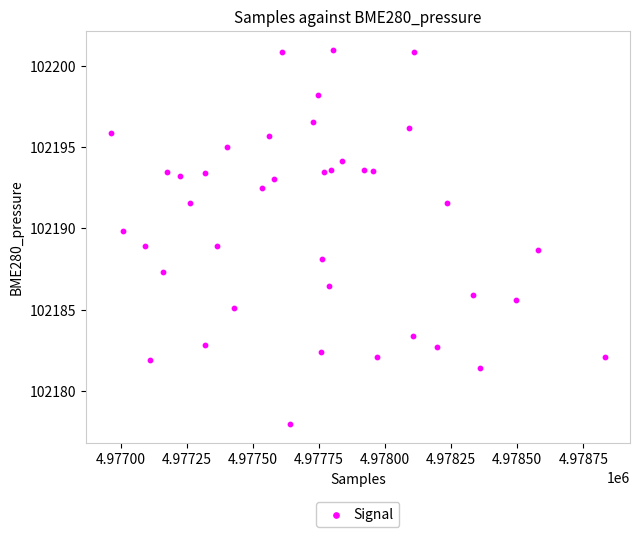

What is the range of X values (max minus min)?

1871.0